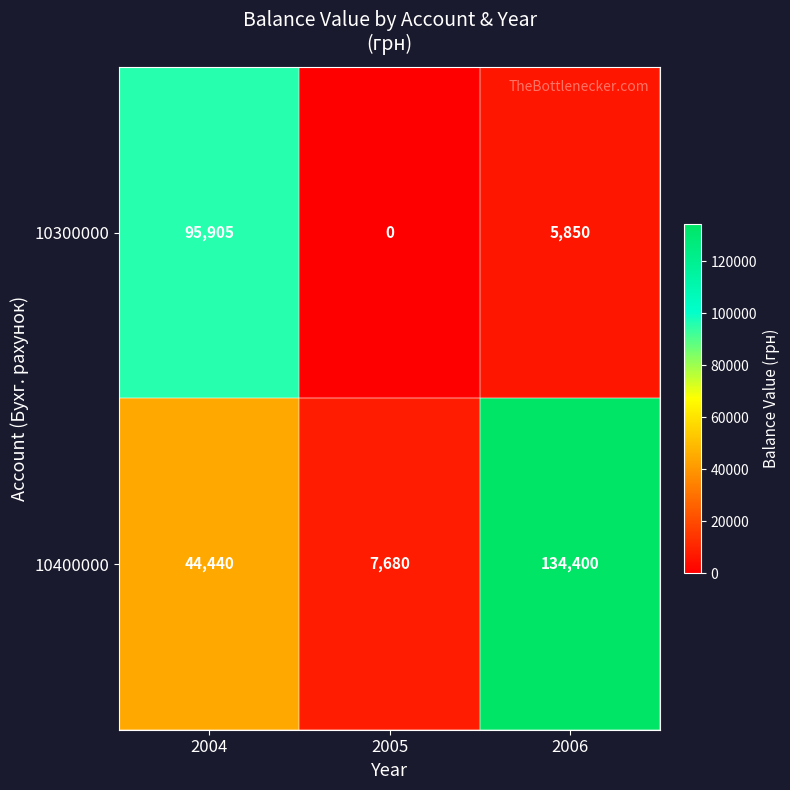

List the series in order of their peak value, highest first.

10400000, 10300000